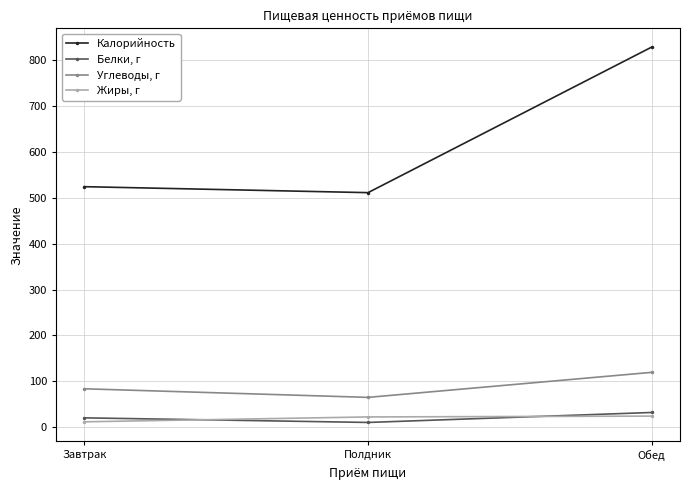

True or false: Белки, г has a value of 32.2 at Обед.

True